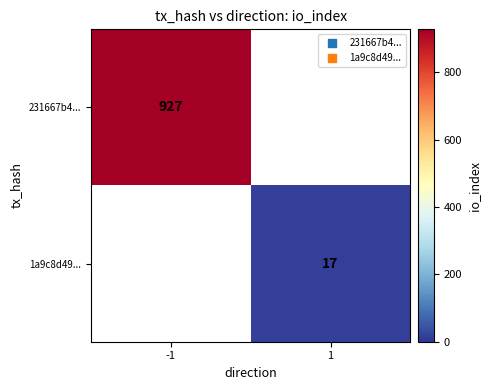

Which series has the largest range (max minus min)?

231667b4...